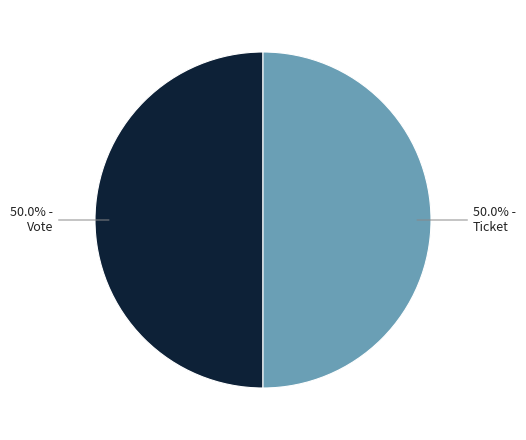

Rank the categories by value from lowest to highest.

Ticket tx (io_index=0), Vote tx (io_index=1)